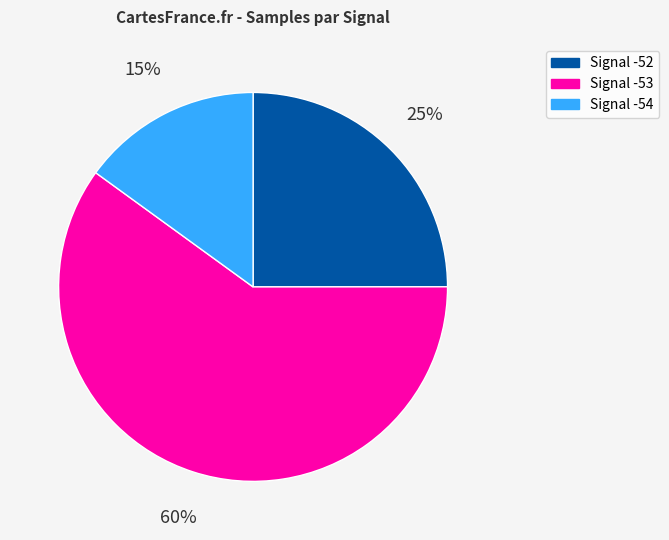

How many segments does this pie chart have?

3